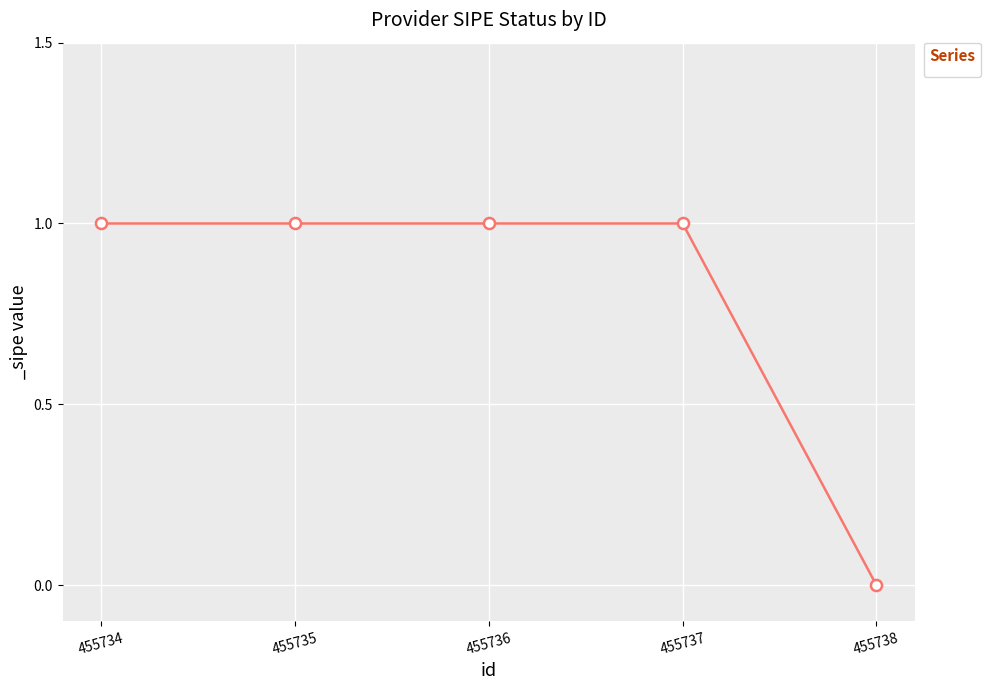

The value at 455738 is 0. True or false?

True